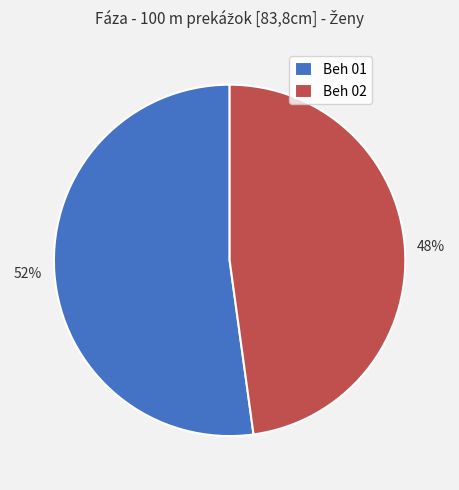

To the nearest percent, what is the difference between the largest and smallest slice percentages?

4%